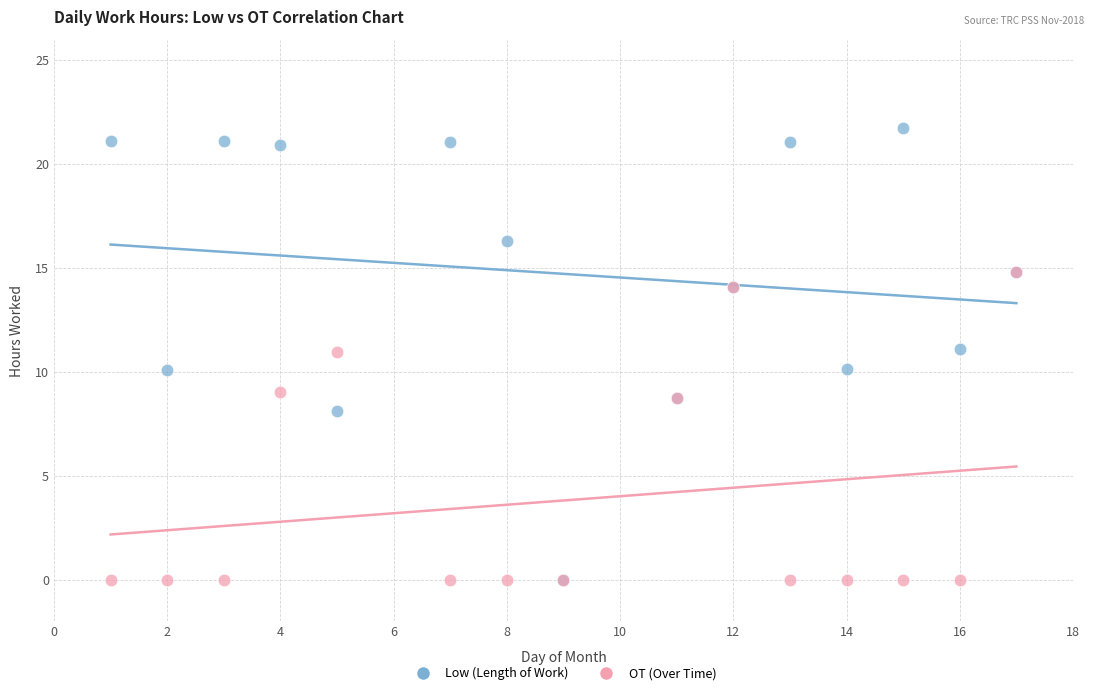

In the OT (Over Time) series, what Y value is closest to 7?

8.8